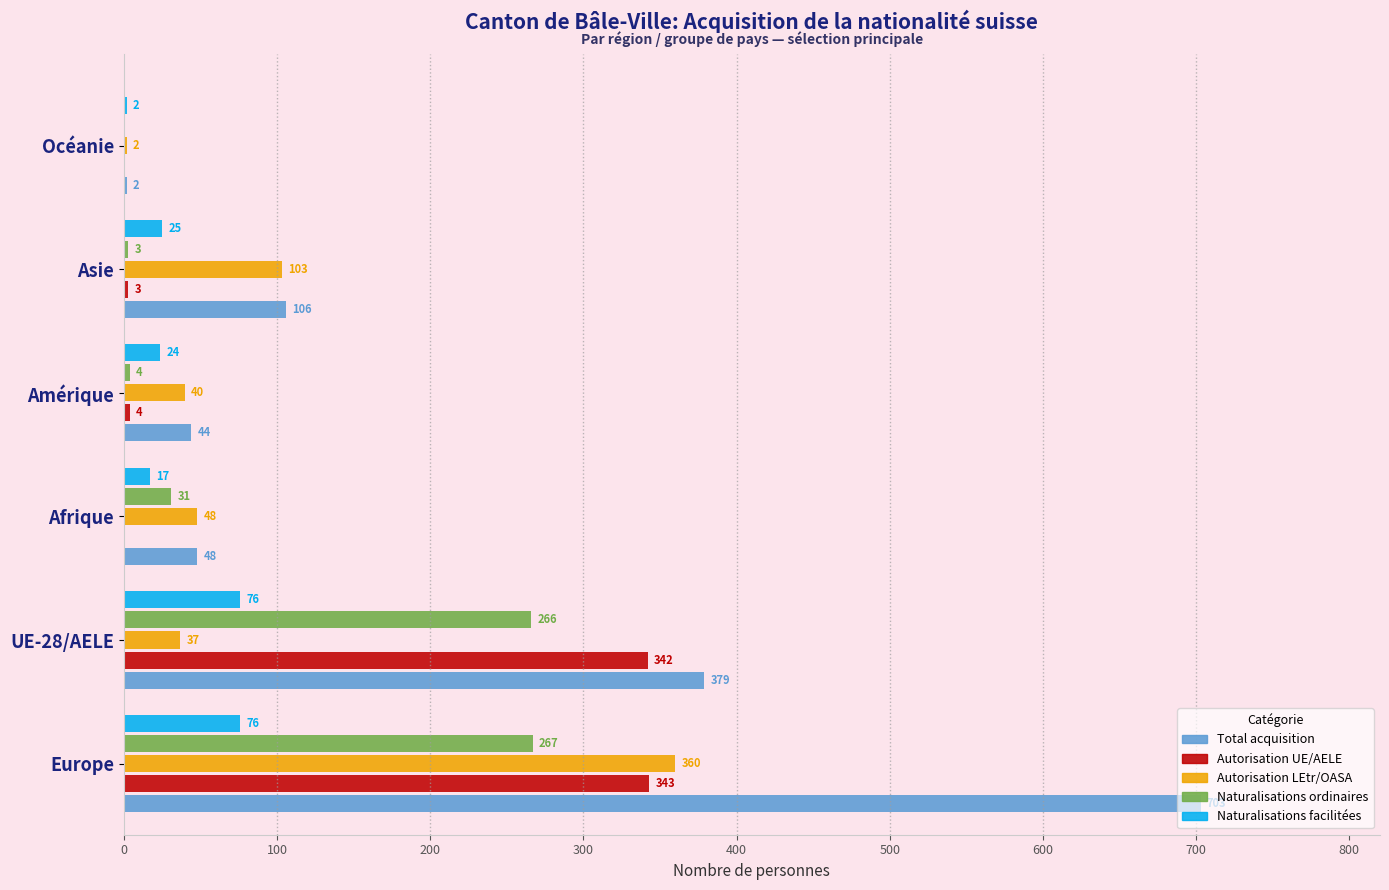

Count the number of data series in this chart.

5